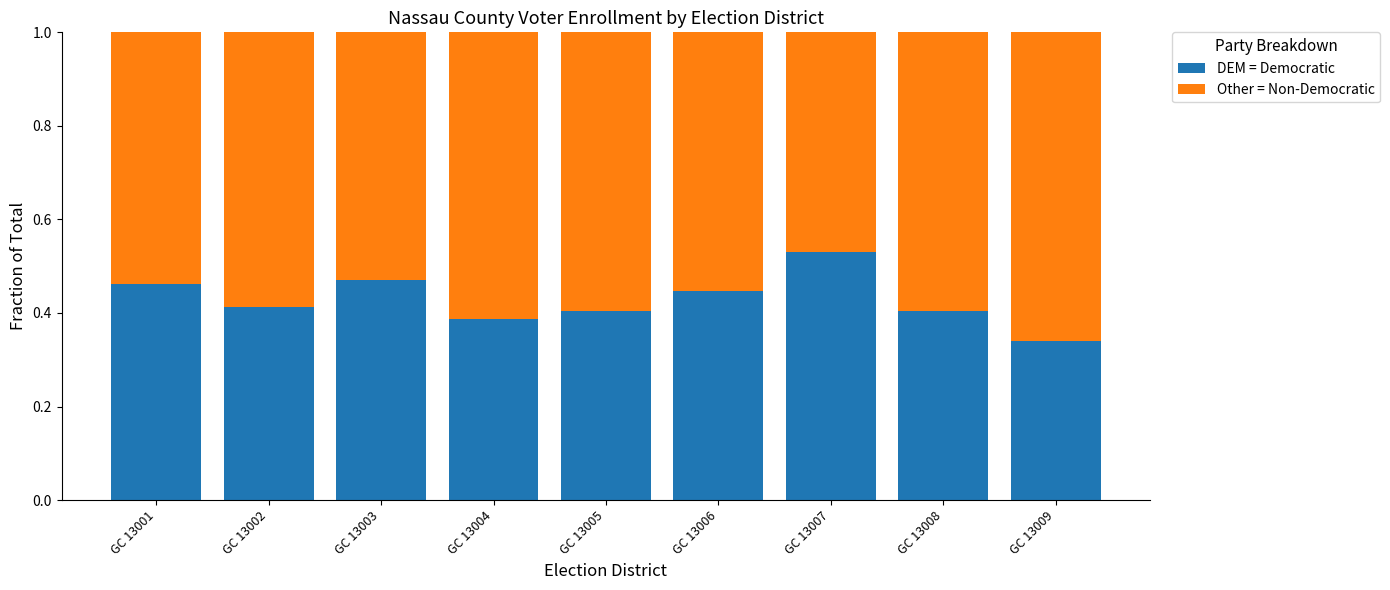

At which label is DEM = Democratic closest to 0?

GC 13009